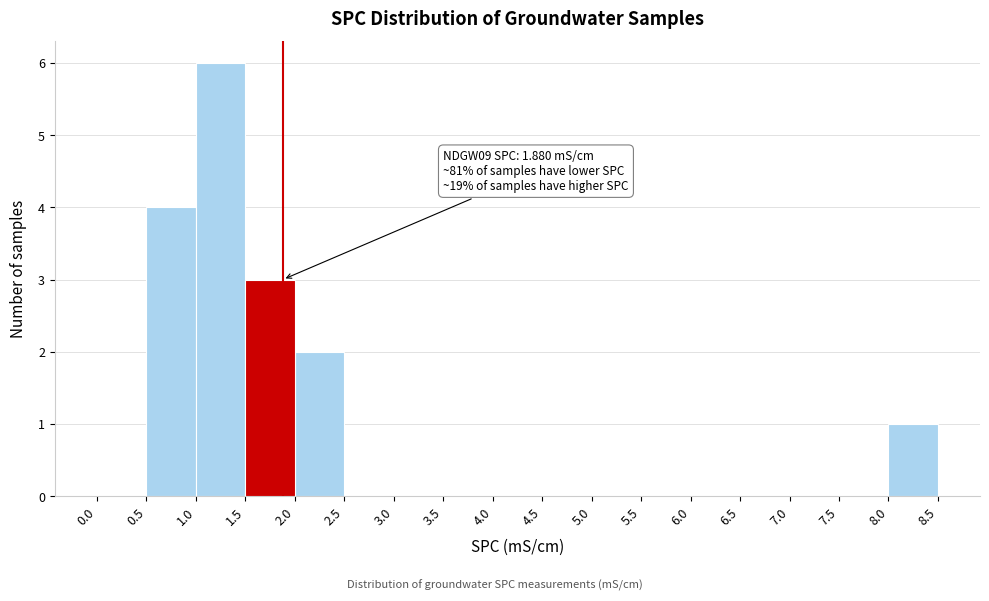

Which range on the x-axis has the tallest bar?

1.0 to 1.5